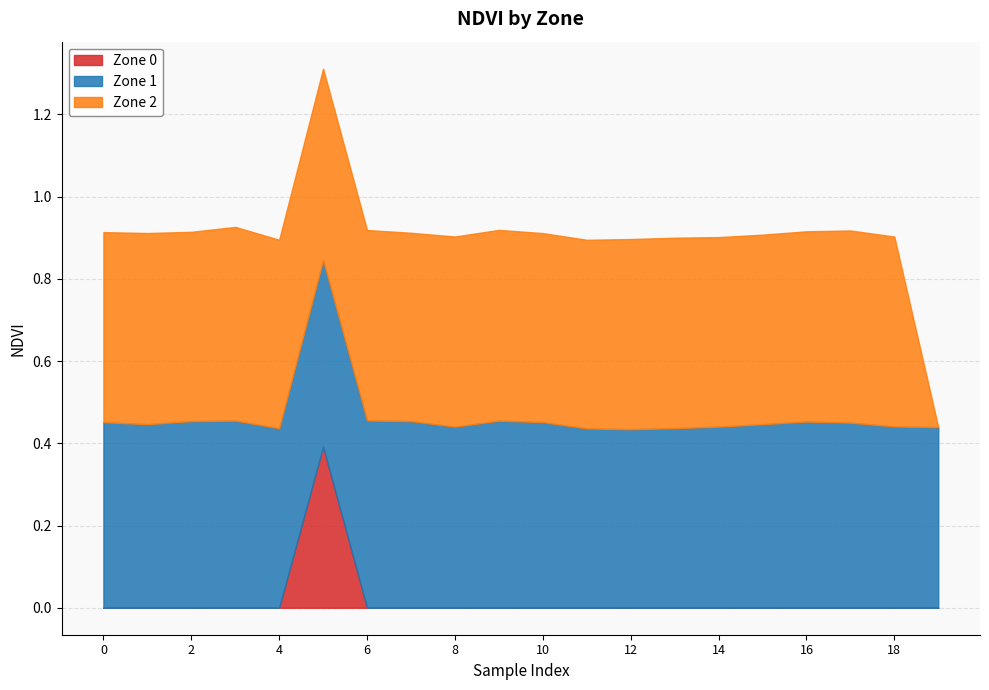

True or false: Zone 2 and Zone 0 intersect in this chart.

False